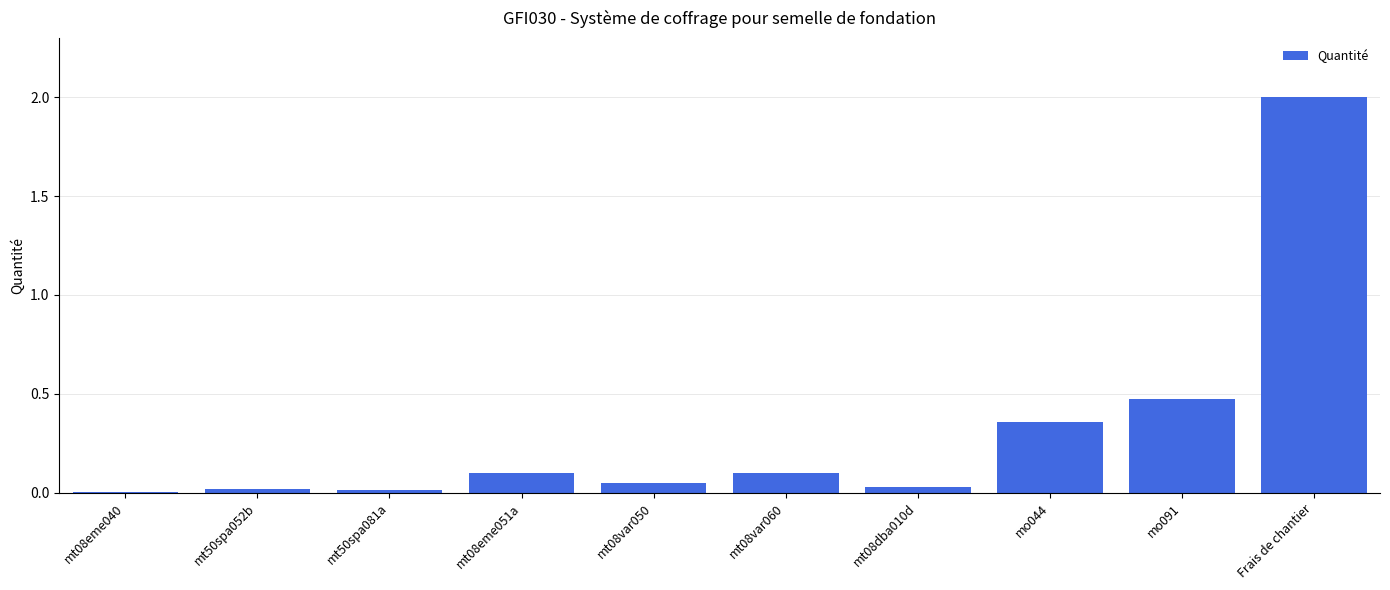

Which has a higher value, Frais de chantier or mt50spa081a?

Frais de chantier